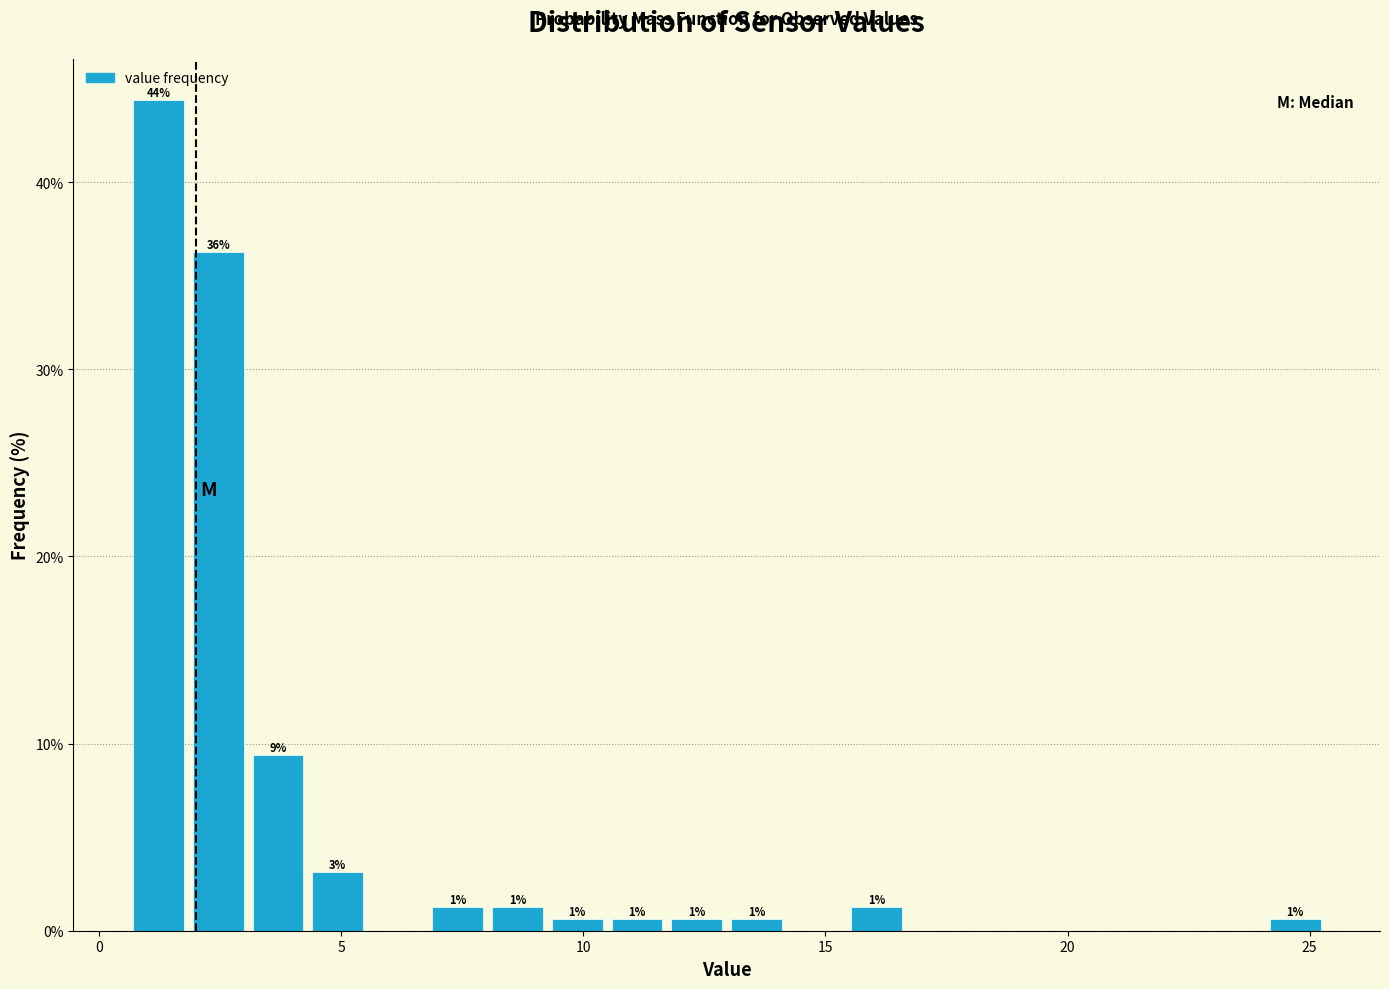

Around what value on the x-axis is the tallest bar? Give the approximate position of its centre, as read against the axis.

1.0